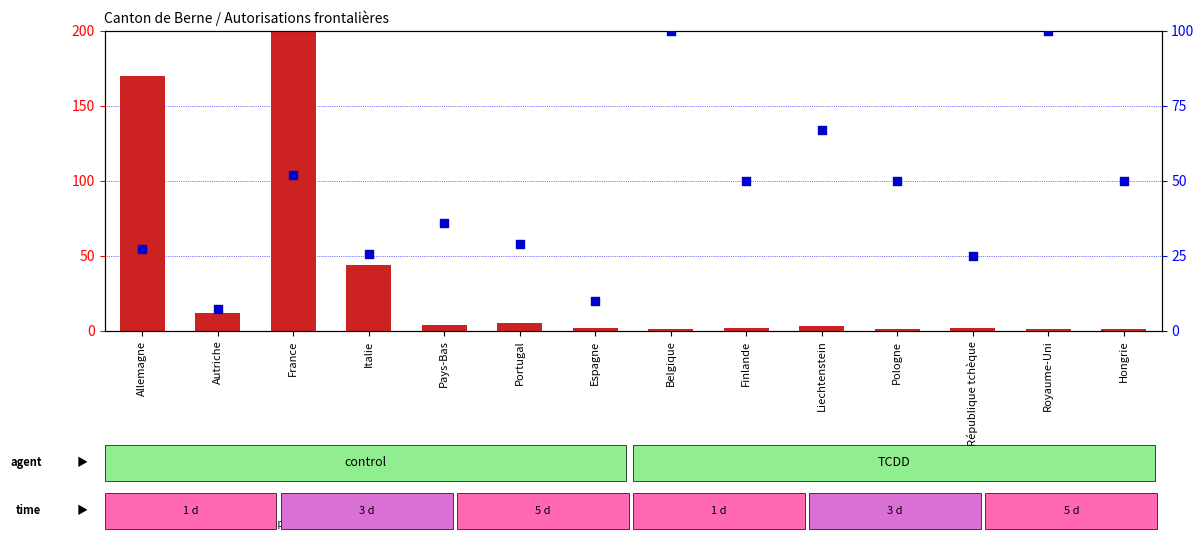

At which category is the sum across all series the highest?

France